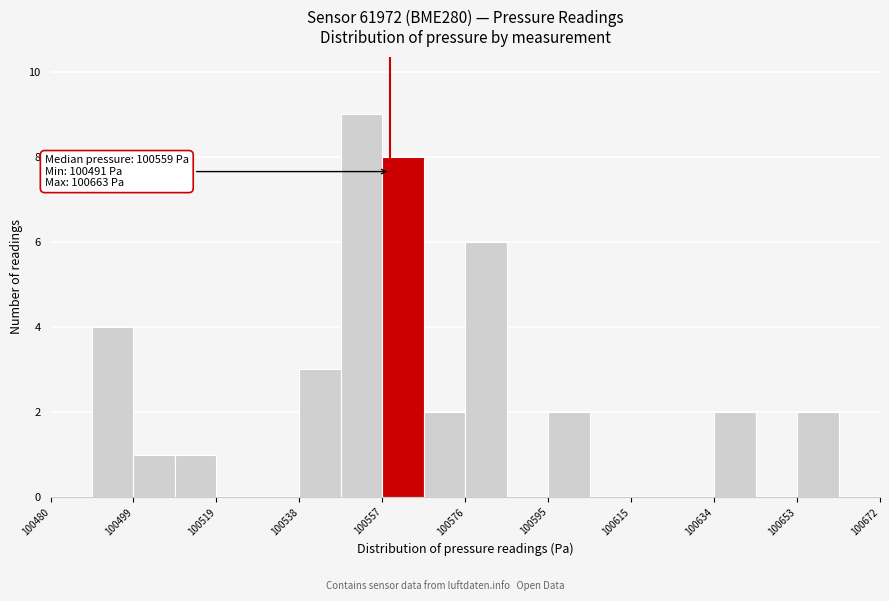

Over which range of the x-axis is the bar tallest?

100548 to 100558